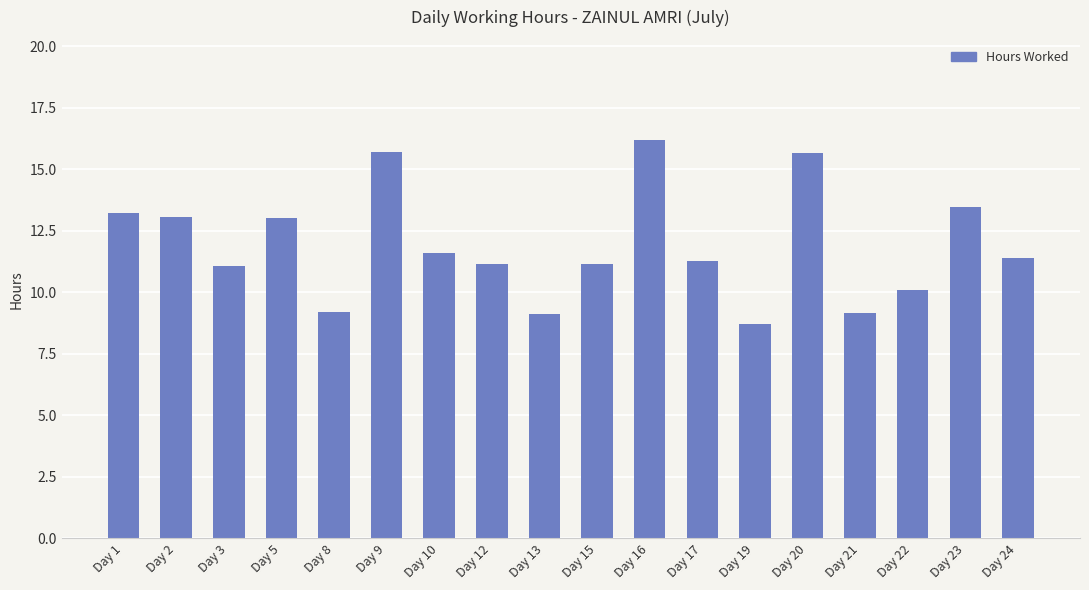

What is the ratio of the value at Day 9 to the value at Day 1?

1.2